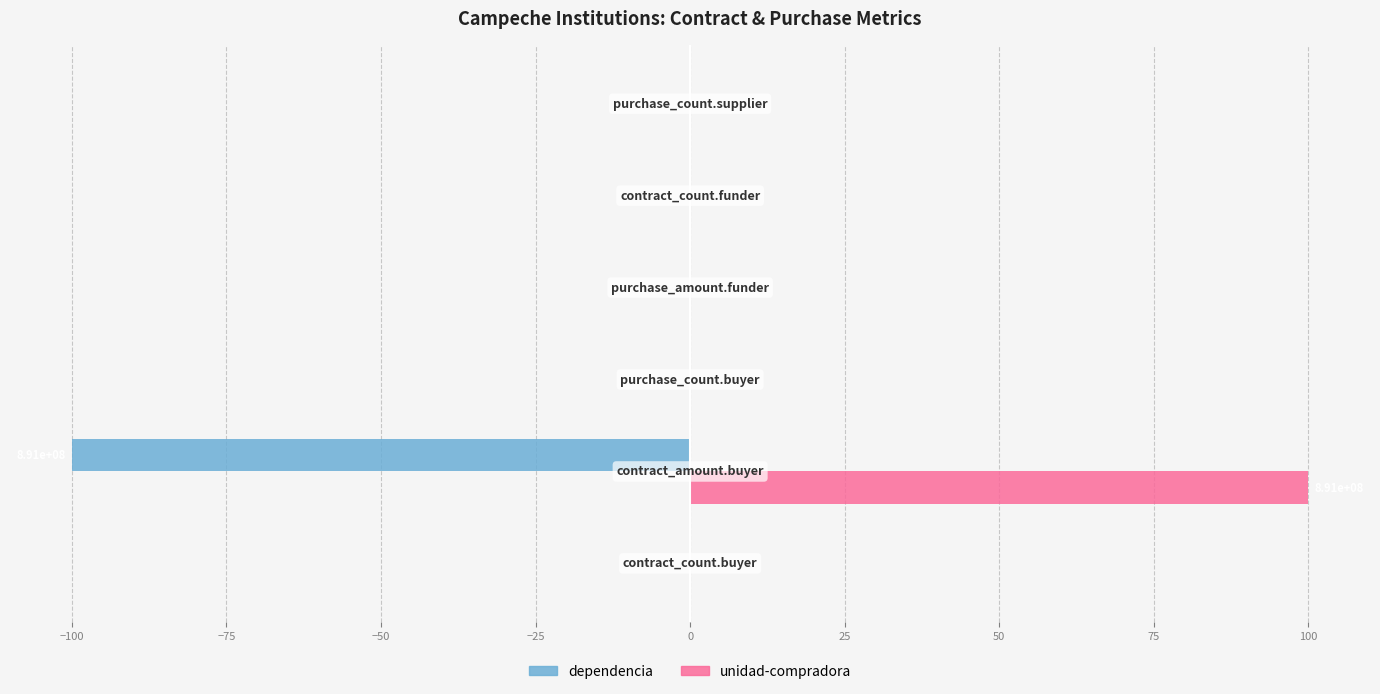

What are all the series names shown in the legend?

dependencia, unidad-compradora